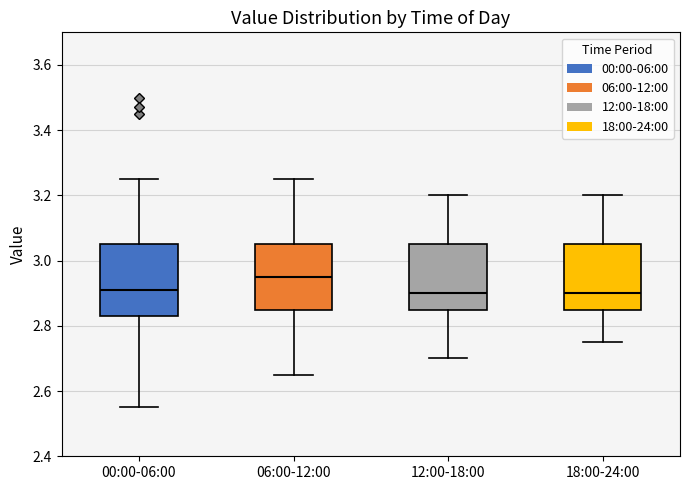

Which box is the tallest, from its lower edge to its upper edge?

00:00-06:00